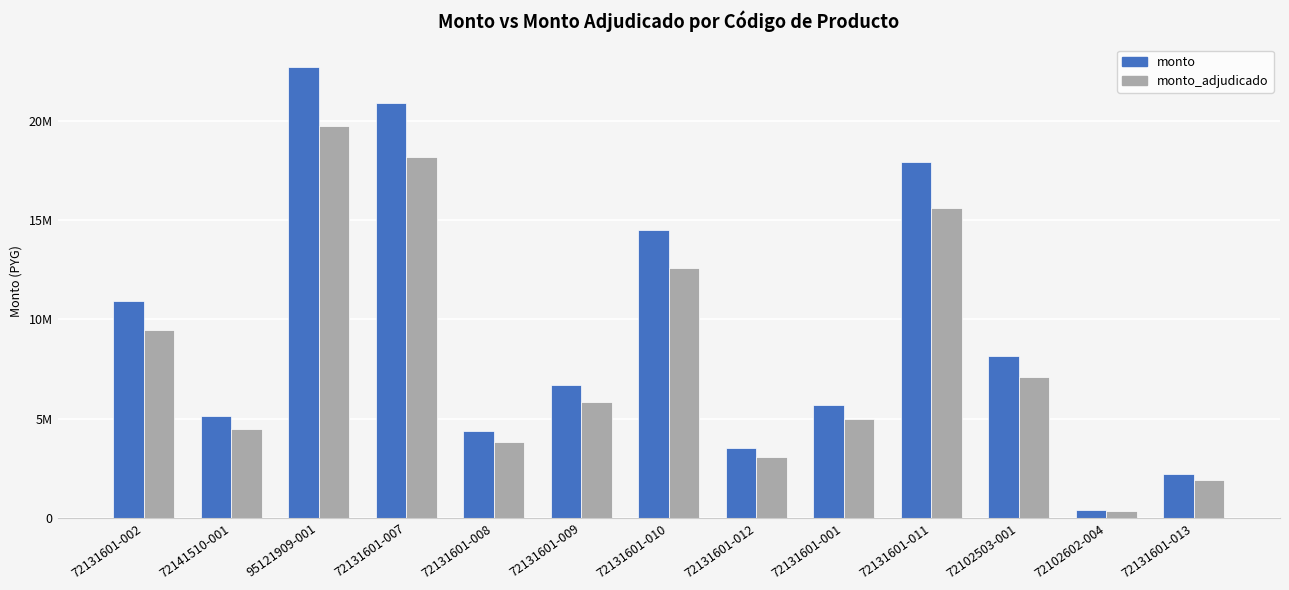

What are all the series names shown in the legend?

monto, monto_adjudicado